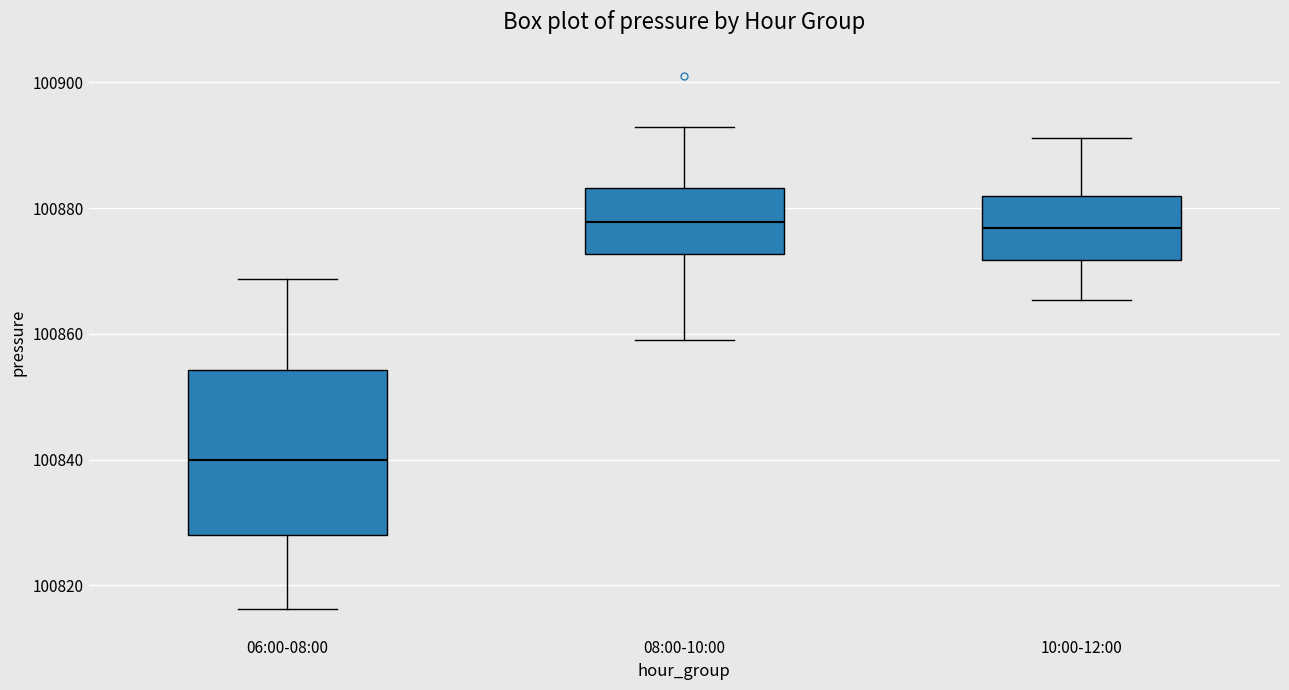

Which box is the tallest, from its lower edge to its upper edge?

06:00-08:00